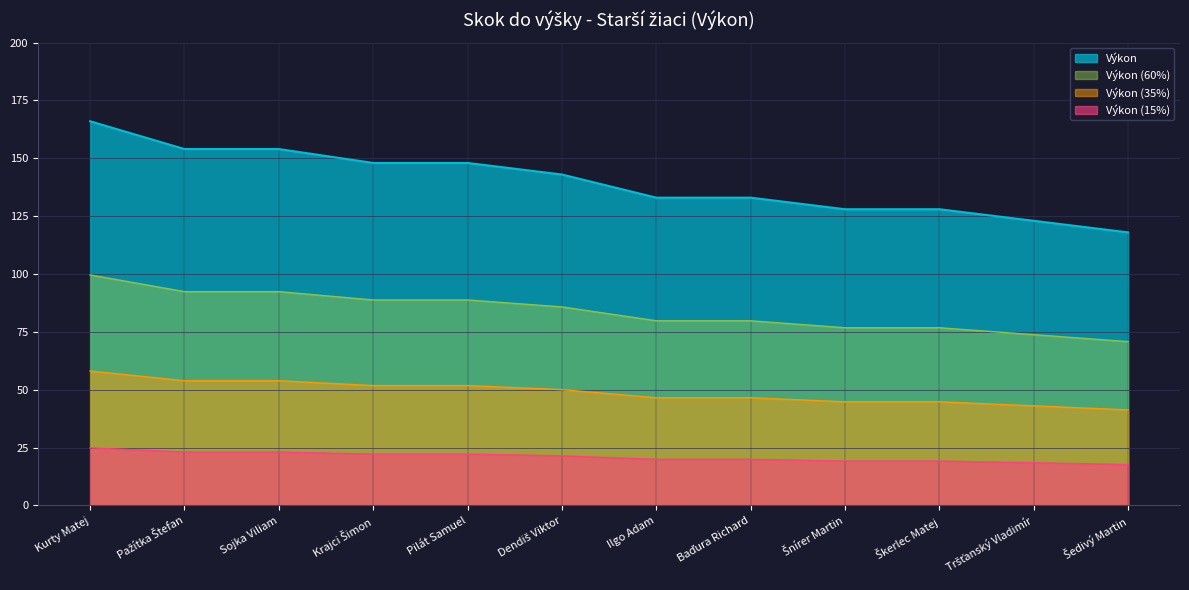

What is the sum of all values?

1676